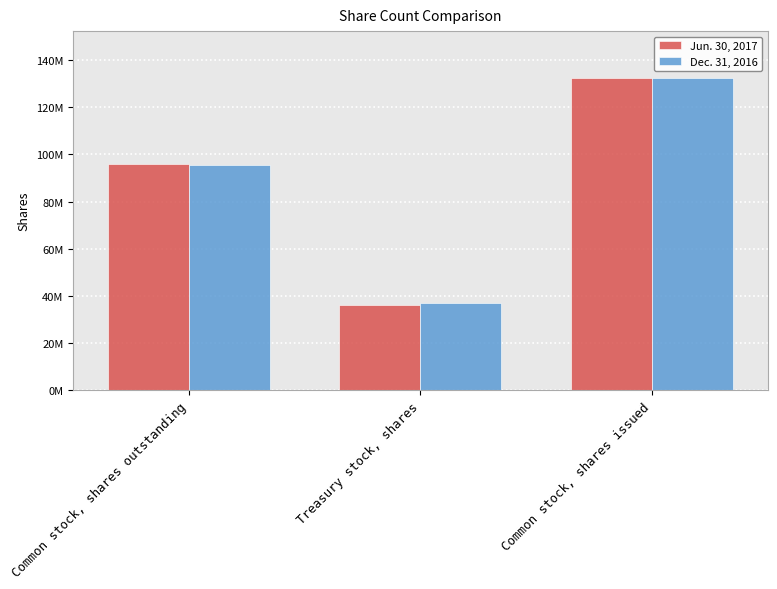

Which series has the largest range (max minus min)?

Jun. 30, 2017